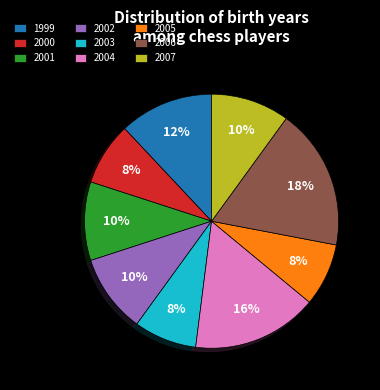

Is 2002 the majority of the pie?

No